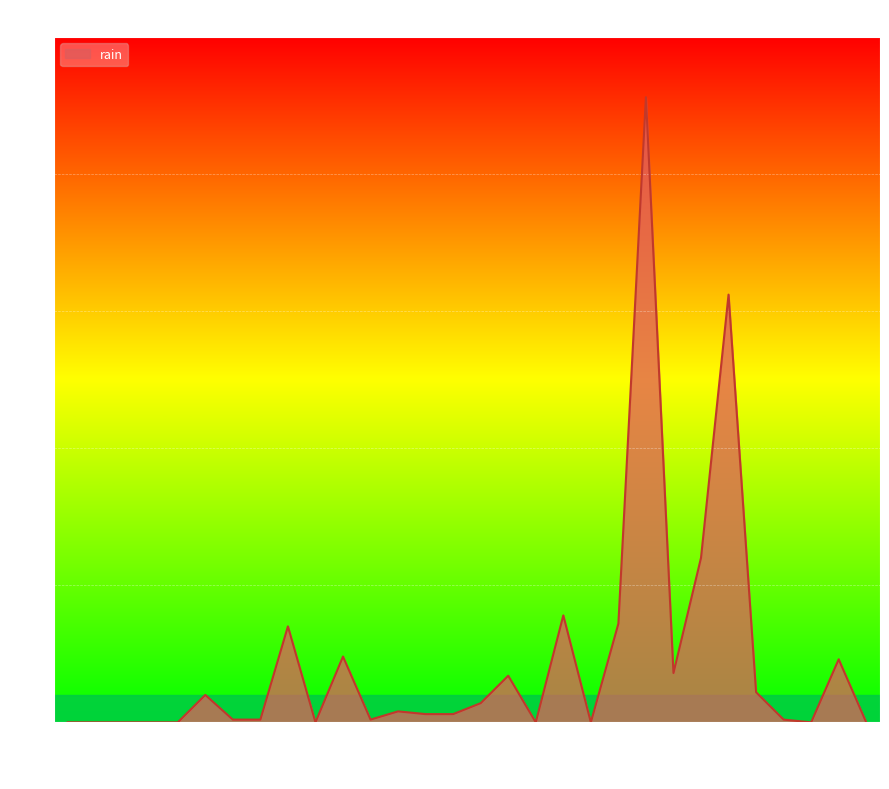

What is the greatest value displayed?

45.6